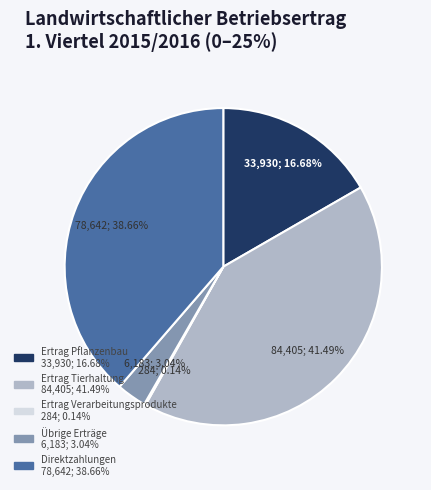

Is there a majority slice in this chart?

No